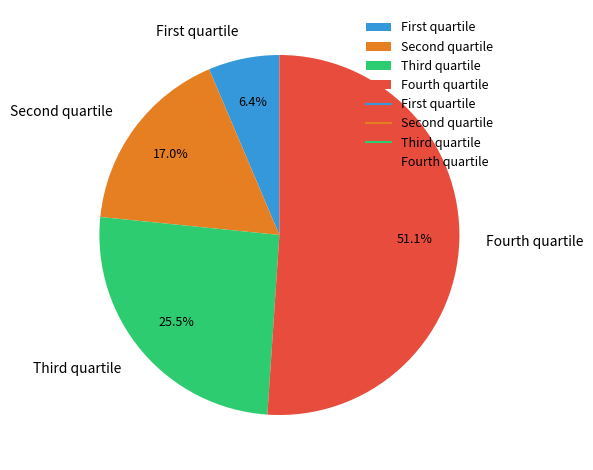

Is there a majority slice in this chart?

Yes